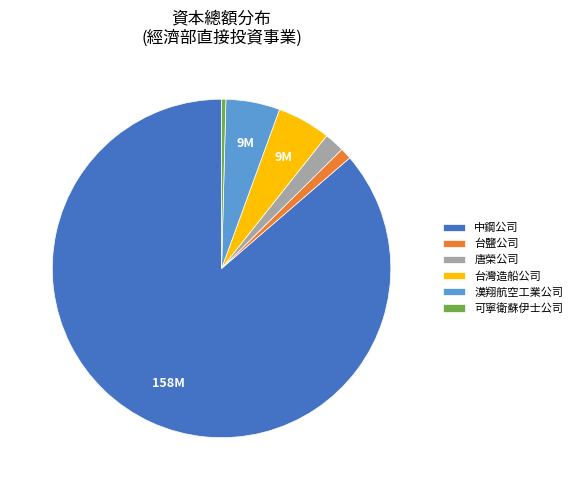

Approximately how many times larger is the value at 唐榮公司 compared to 漢翔航空工業公司?

0.4